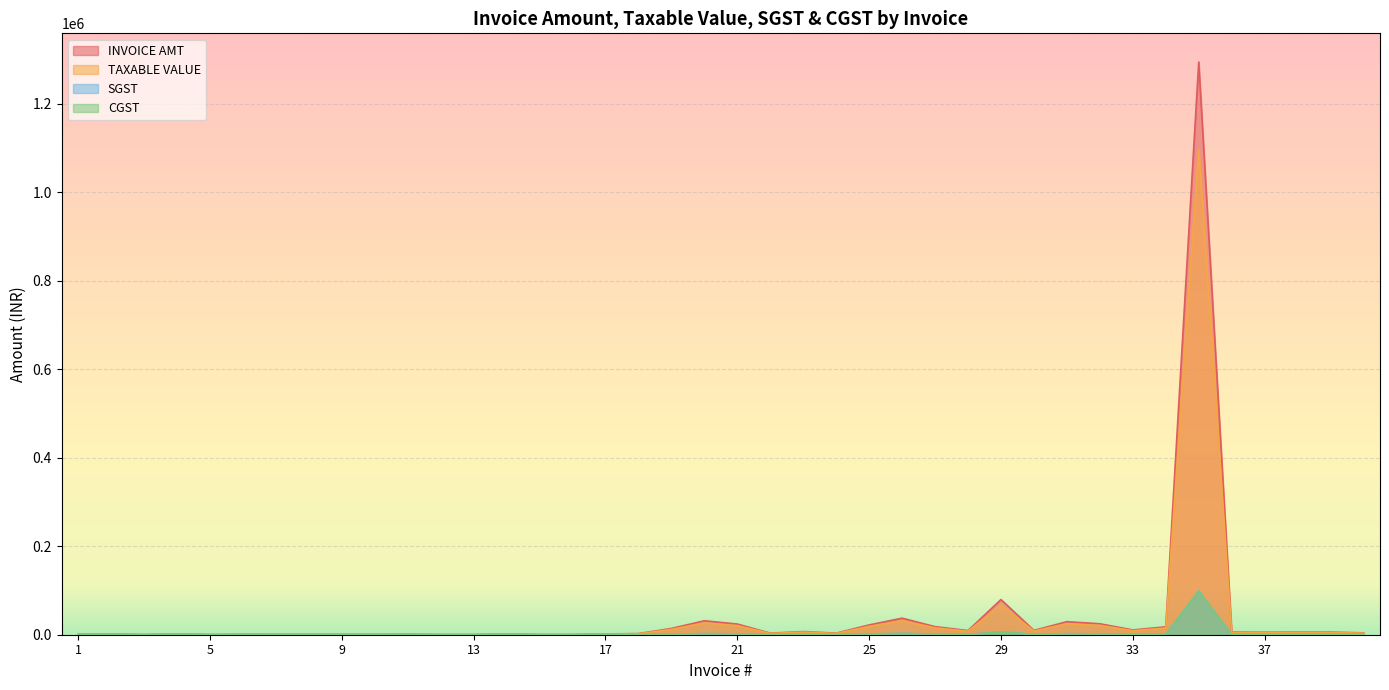

What is the value of the TAXABLE VALUE point at the 27th from the left?

15450.0